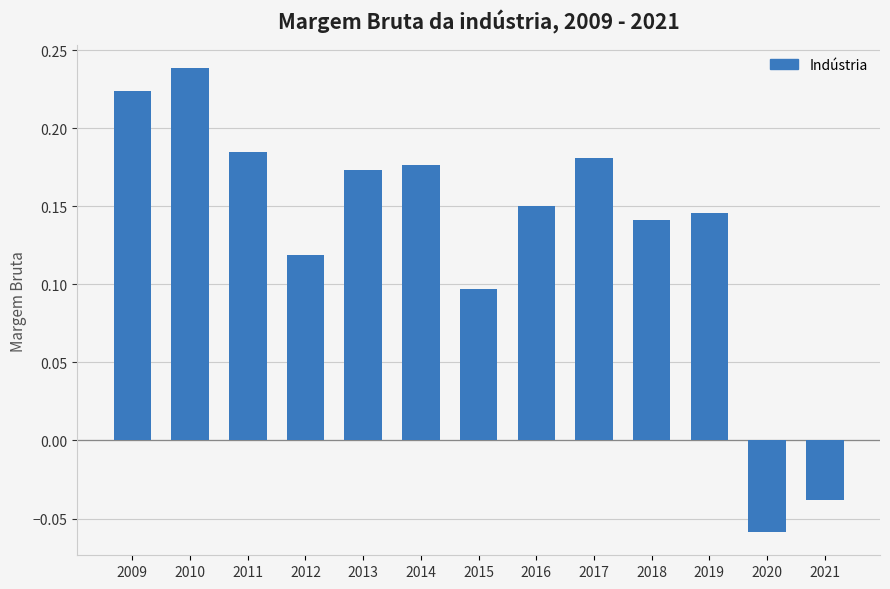

What is the difference between the maximum and minimum values?

0.3